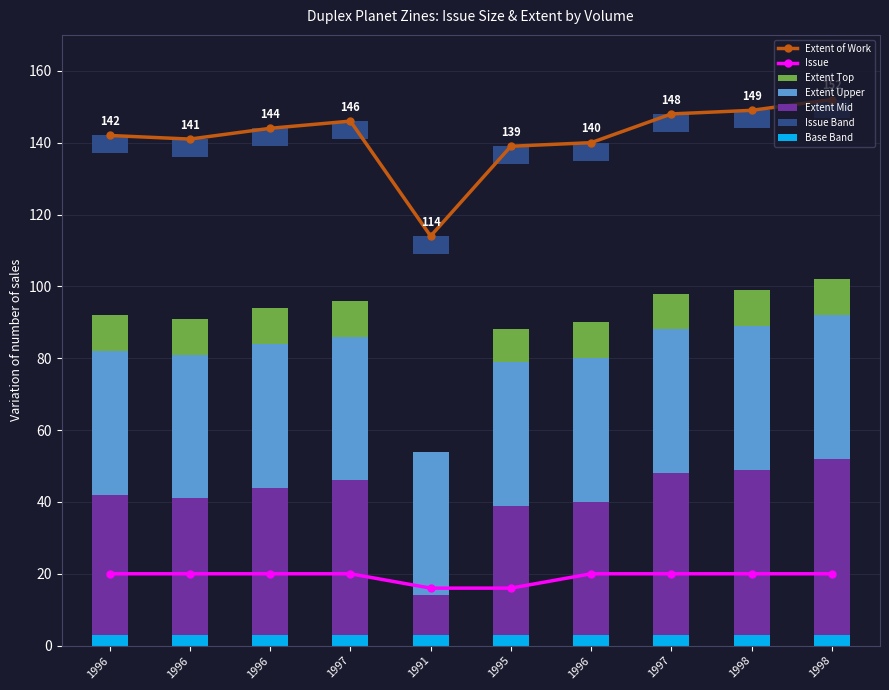

What is the maximum value for Extent of Work?

152